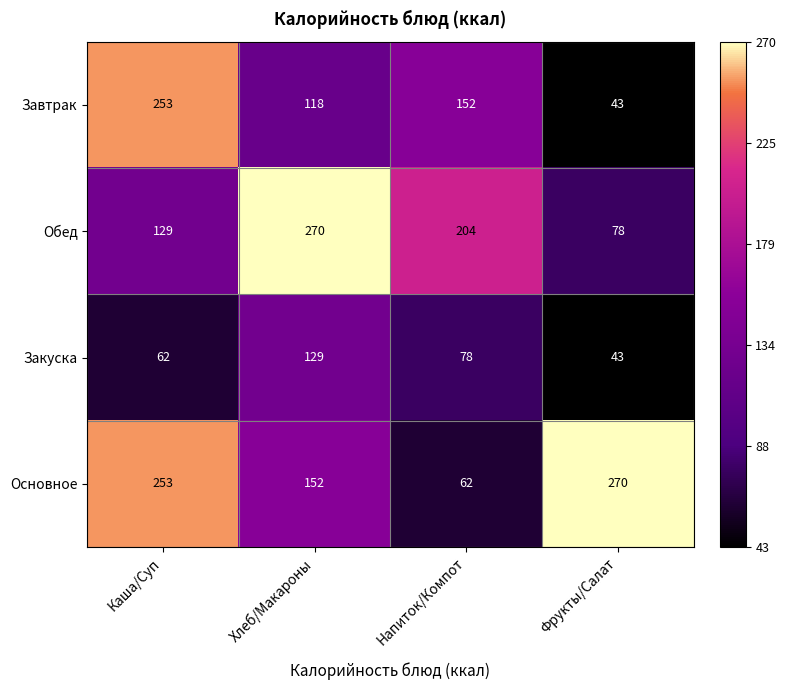

What is the total value across all series at Хлеб/Макароны?

669